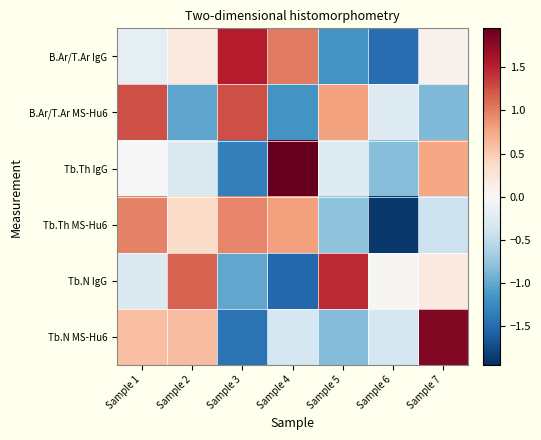

What is the total value across all series at Sample 7?

1.6